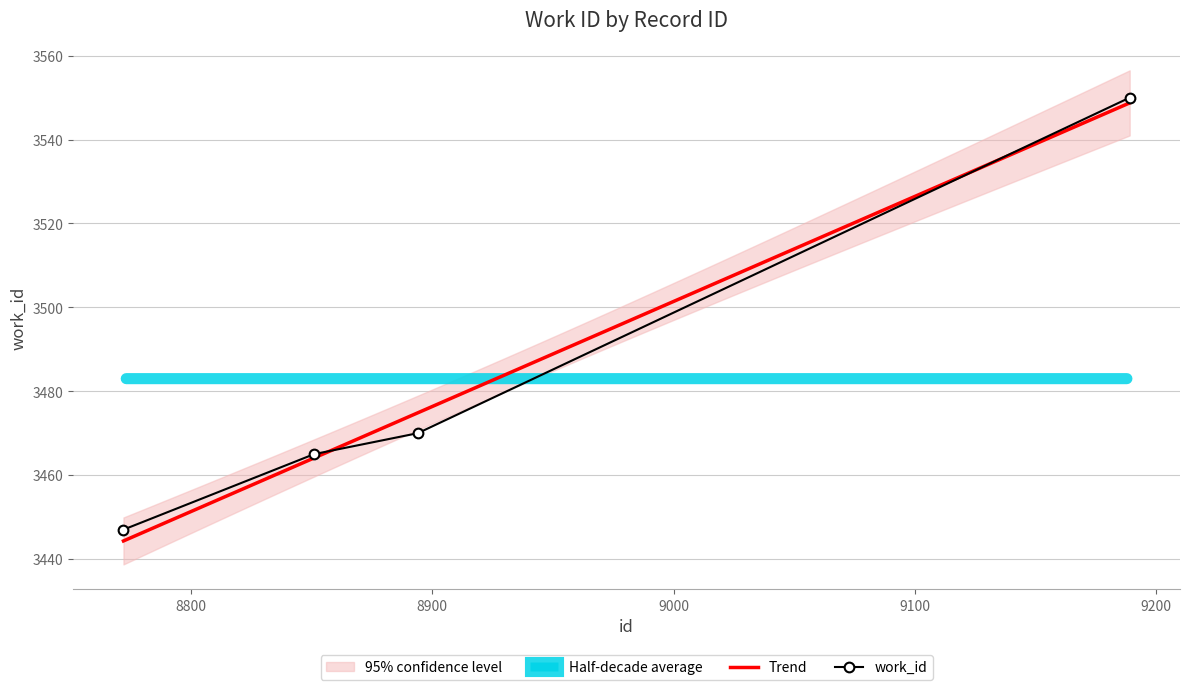

Which has a higher value, 8772 or 8851?

8851